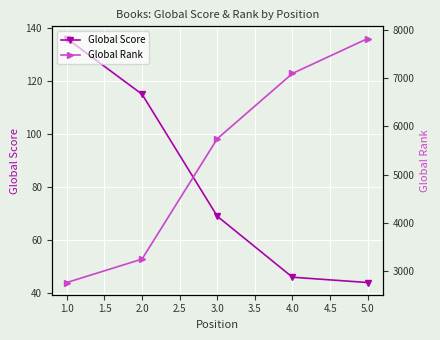

Is it true that Global Score equals 29 at 3.0?

False